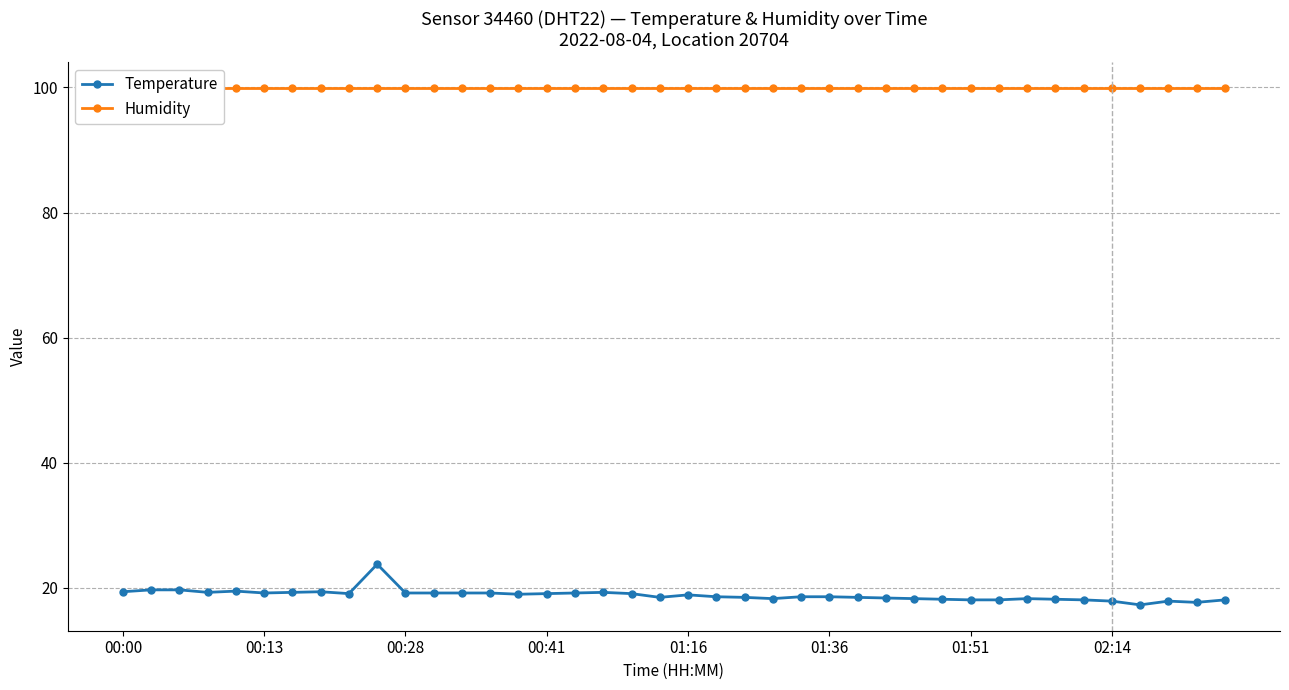

Reading left to right, transcribe all the data shown in this chart.

Temperature: 19.4	19.7	19.7	19.3	19.5	19.2	19.3	19.4	19.1	23.8	19.2	19.2	19.2	19.2	19.0	19.1	19.2	19.3	19.1	18.5	18.9	18.6	18.5	18.3	18.6	18.6	18.5	18.4	18.3	18.2	18.1	18.1	18.3	18.2	18.1	17.9	17.3	17.9	17.7	18.1
Humidity: 99.9	99.9	99.9	99.9	99.9	99.9	99.9	99.9	99.9	99.9	99.9	99.9	99.9	99.9	99.9	99.9	99.9	99.9	99.9	99.9	99.9	99.9	99.9	99.9	99.9	99.9	99.9	99.9	99.9	99.9	99.9	99.9	99.9	99.9	99.9	99.9	99.9	99.9	99.9	99.9